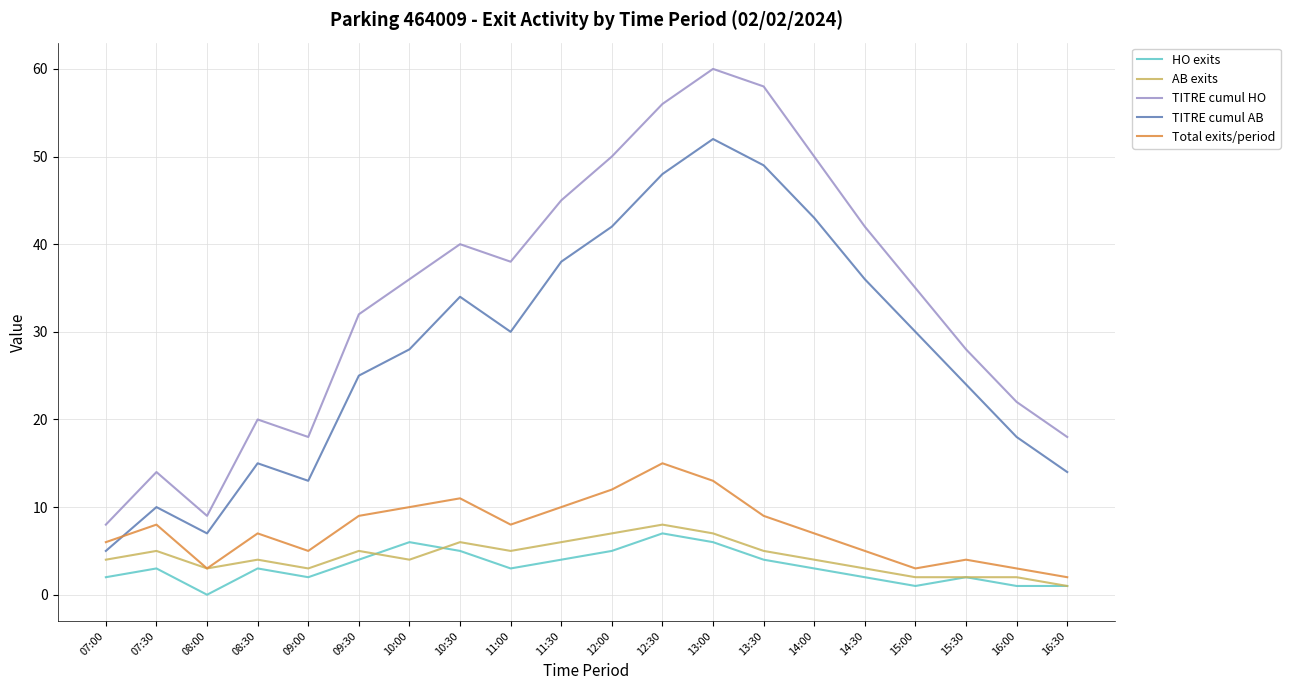

What is the difference between the maximum and minimum values in the TITRE cumul HO series?

52